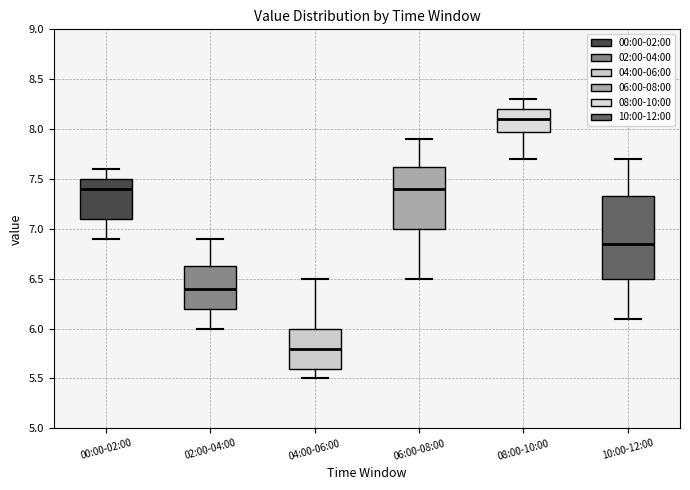

Comparing the boxes themselves (not the whiskers), which one is the tallest?

10:00-12:00